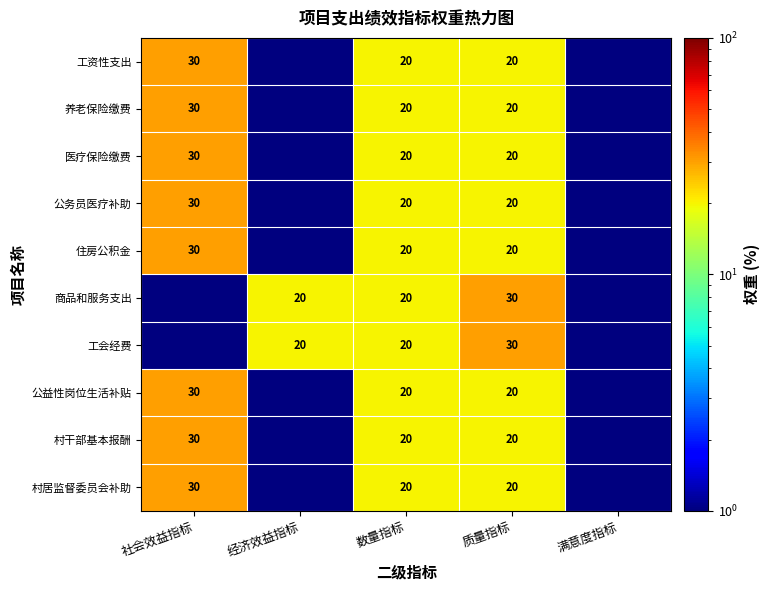

True or false: 公务员医疗补助 has a value of 20.0 at 质量指标.

True